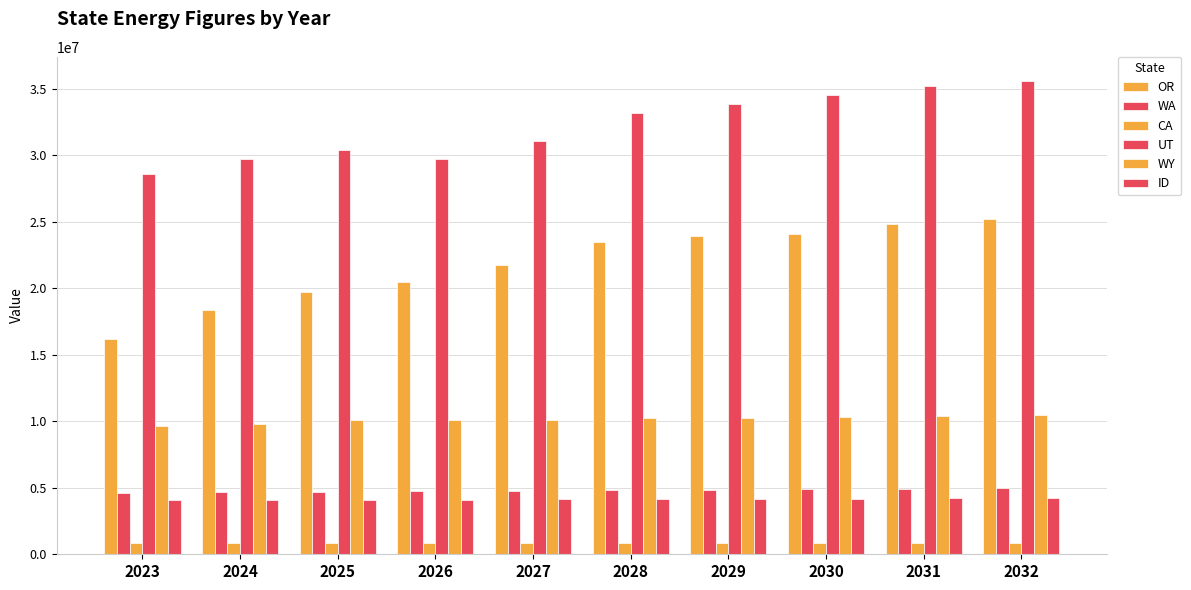

Rank the series at 2027 from highest to lowest value.

UT, OR, WY, WA, ID, CA